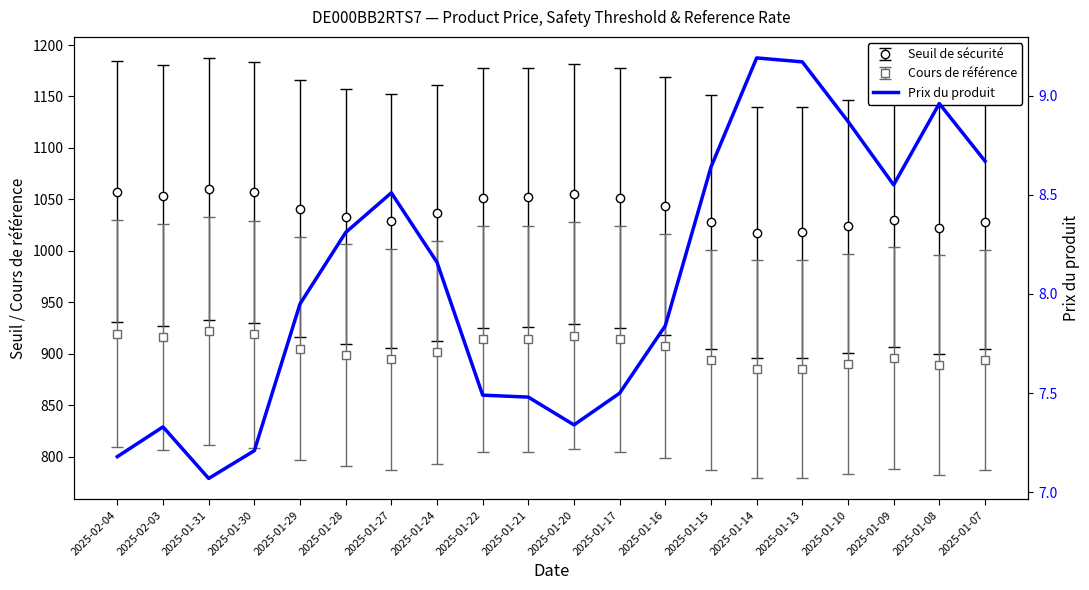

What is the label of the 16th point from the left?

2025-01-13